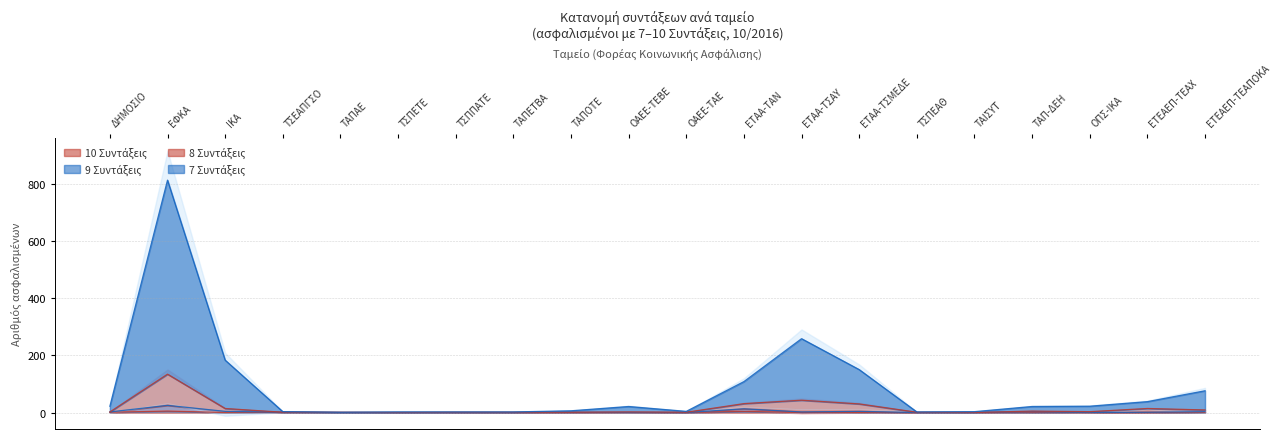

What are all the series names shown in the legend?

10 Συντάξεις, 9 Συντάξεις, 8 Συντάξεις, 7 Συντάξεις